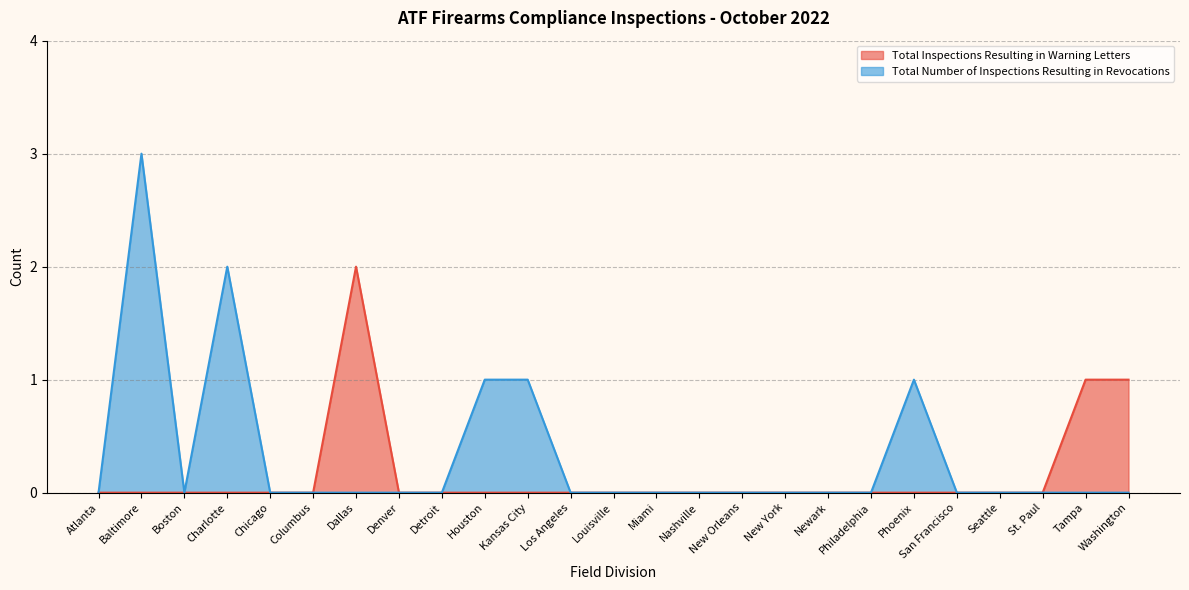

Which series has the largest total across all categories?

Total Number of Inspections Resulting in Revocations